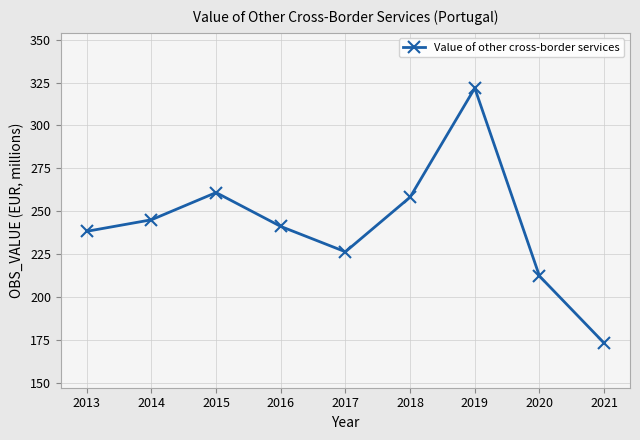

True or false: the data has more than 1 interior local peaks.

True